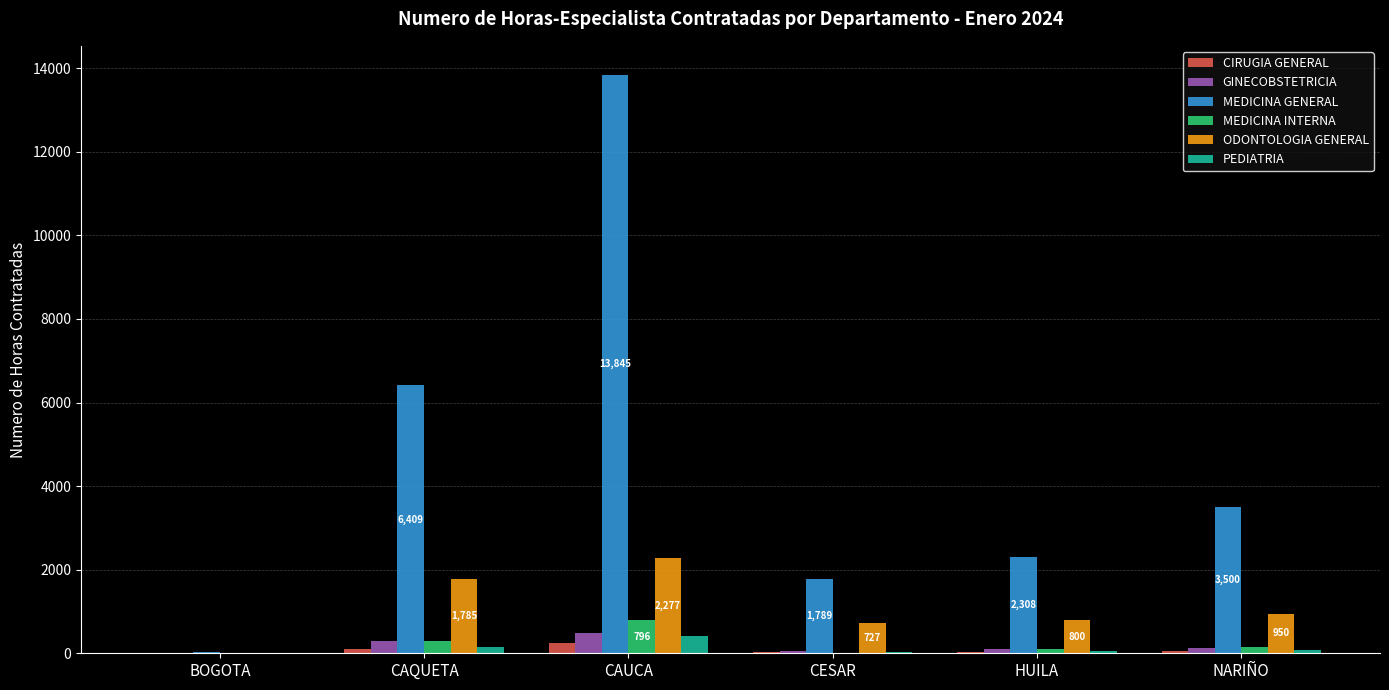

How many distinct data groups are displayed?

6